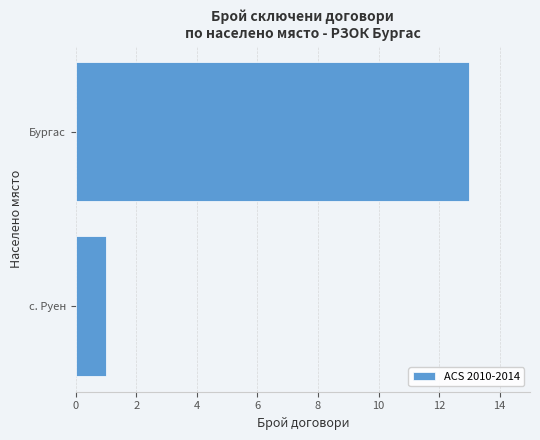

What is the sum of all values?

14